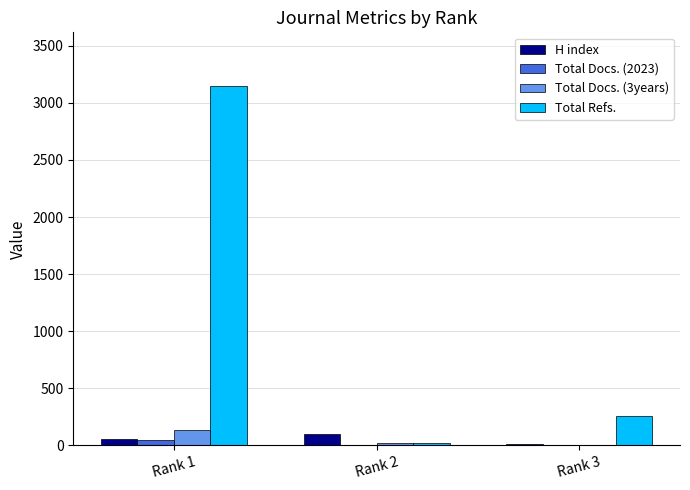

What is the spread (max minus min) of values at Rank 1?

3101